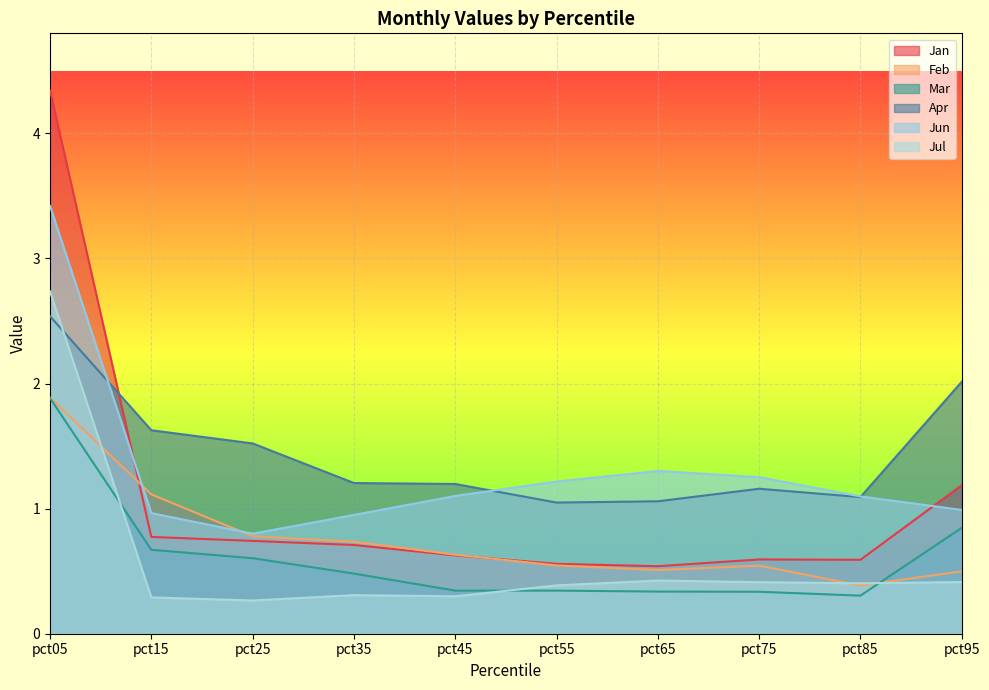

Is it true that Feb equals 0.6 at pct45?

True